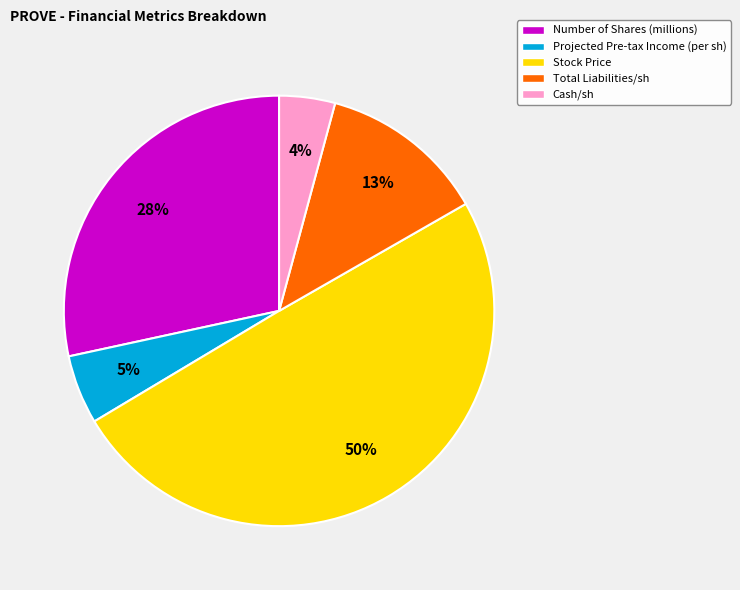

Do Number of Shares (millions) and Cash/sh together represent more than half of the pie?

No